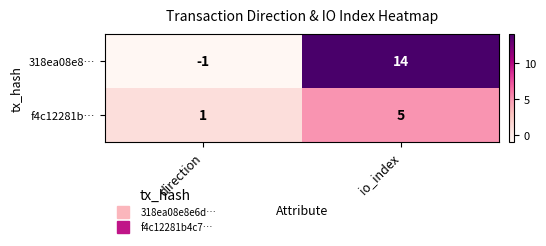

What is the sum of all 318ea08e8… values?

13